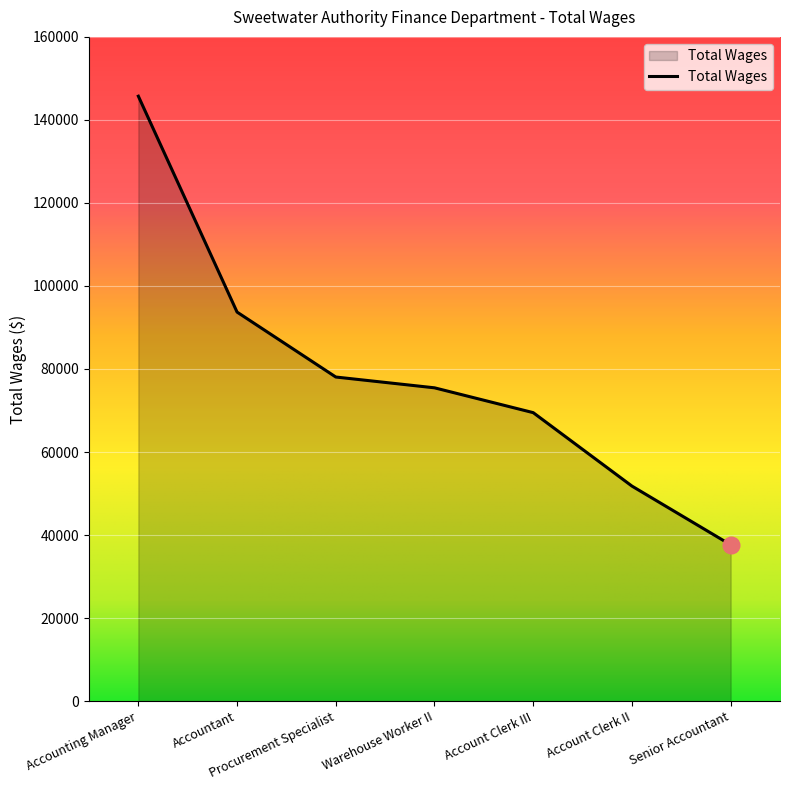

What is the difference between the values at Senior Accountant and Account Clerk III?

31836